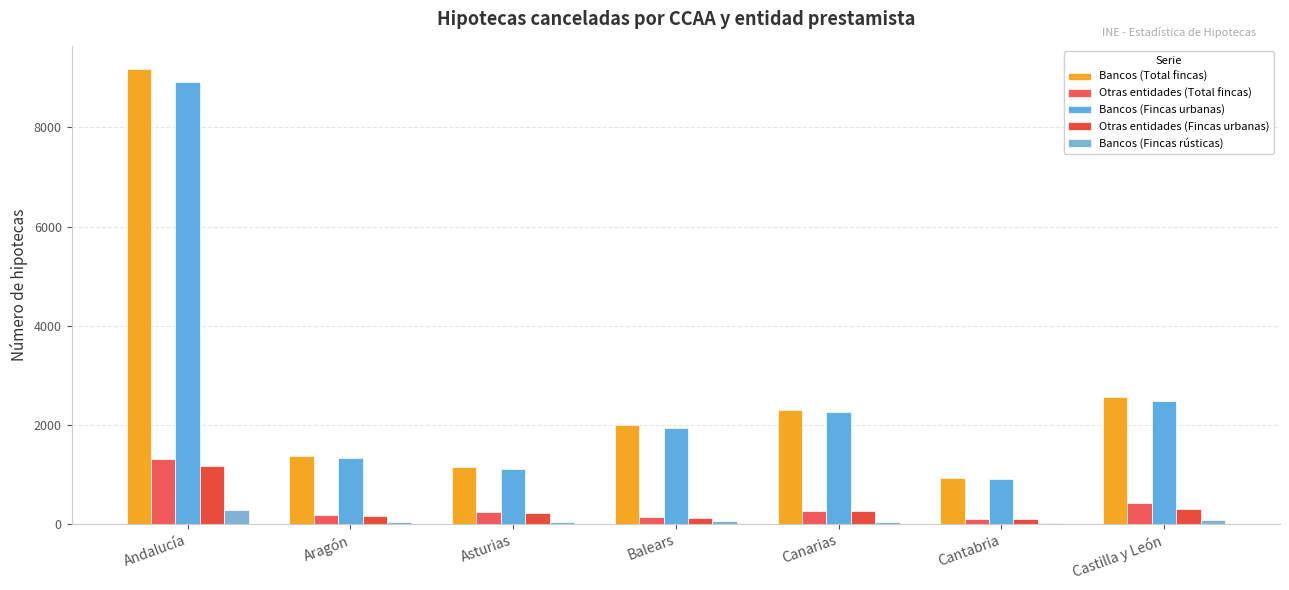

Which series has the widest spread of values?

Bancos (Total fincas)